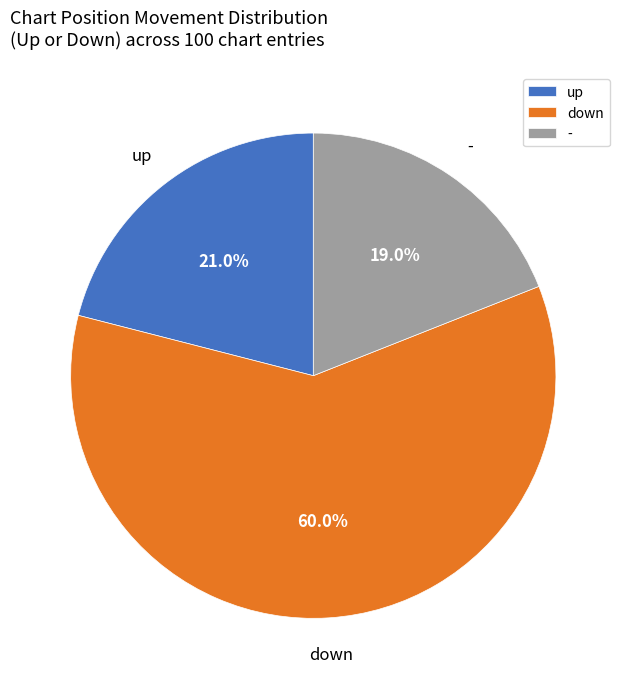

How many segments does this pie chart have?

3